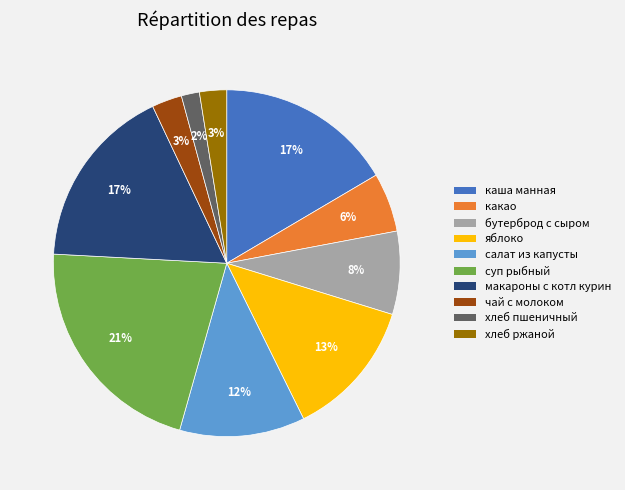

The макароны с котл курин slice represents 5% of the pie. True or false?

False